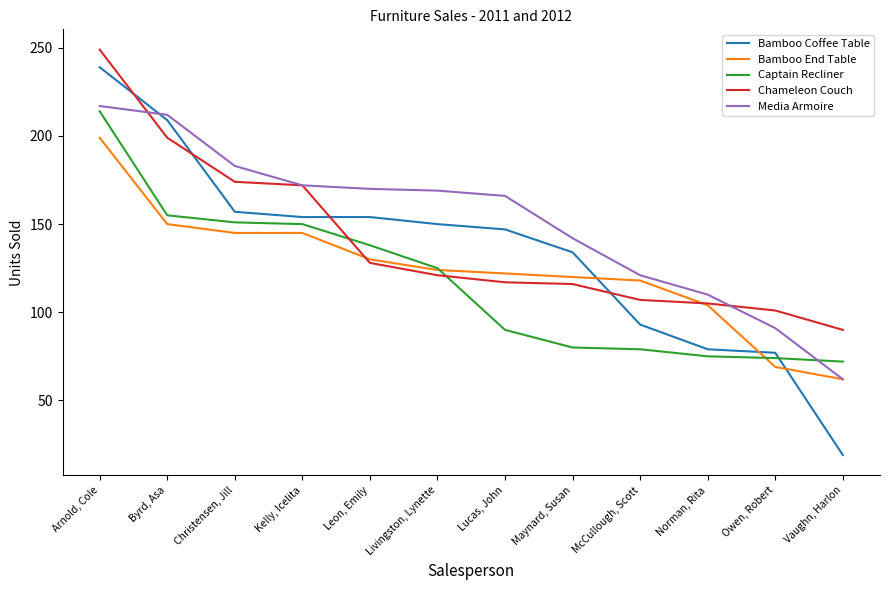

What is the total value across all series at Owen, Robert?

412